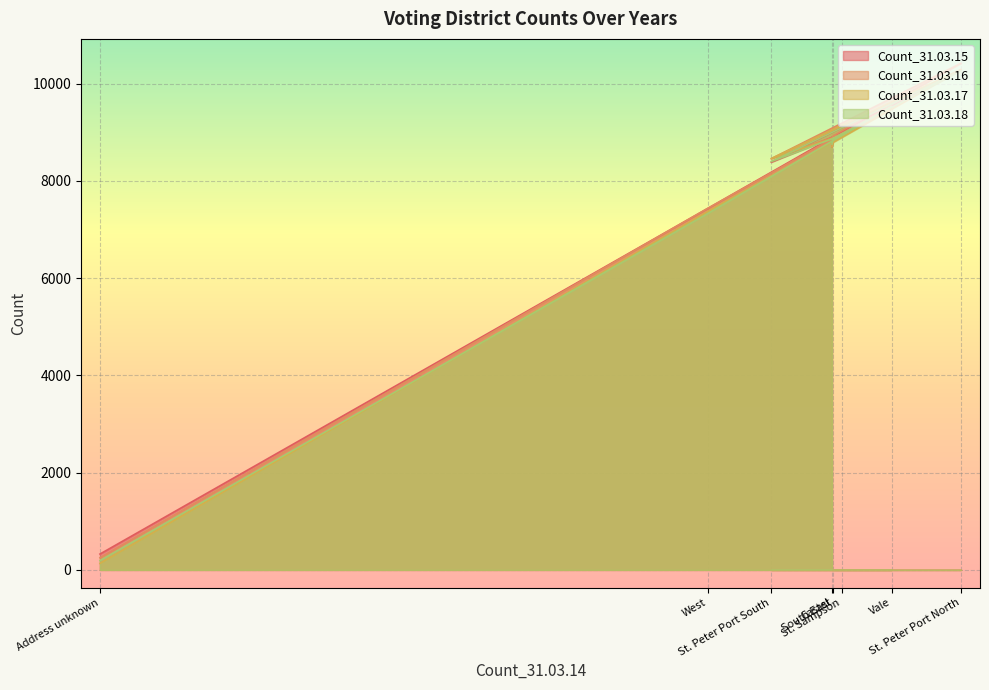

What is the difference between the highest and lowest values at St. Sampson?

43